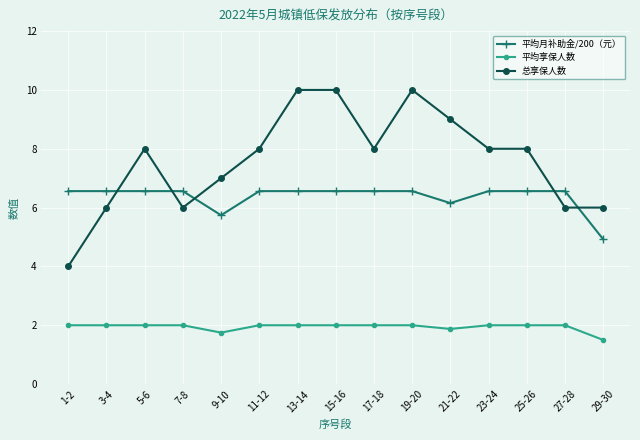

Which series has the largest range (max minus min)?

总享保人数